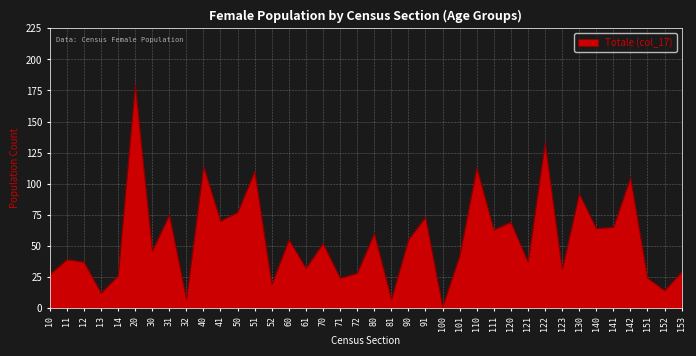

Is it true that the value at 11 is 55?

False